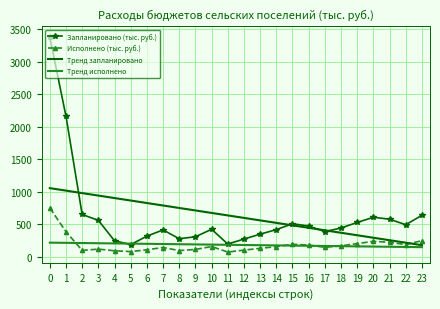

How many series are shown in this chart?

4